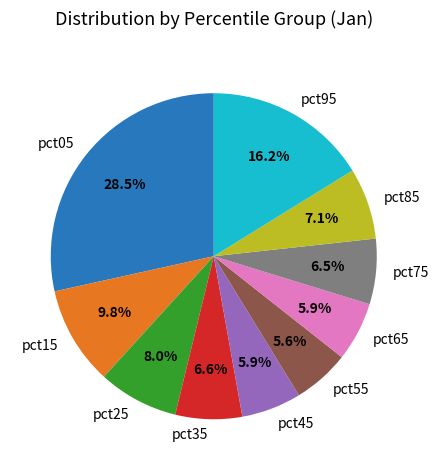

To the nearest percent, what portion does pct25 represent?

8%